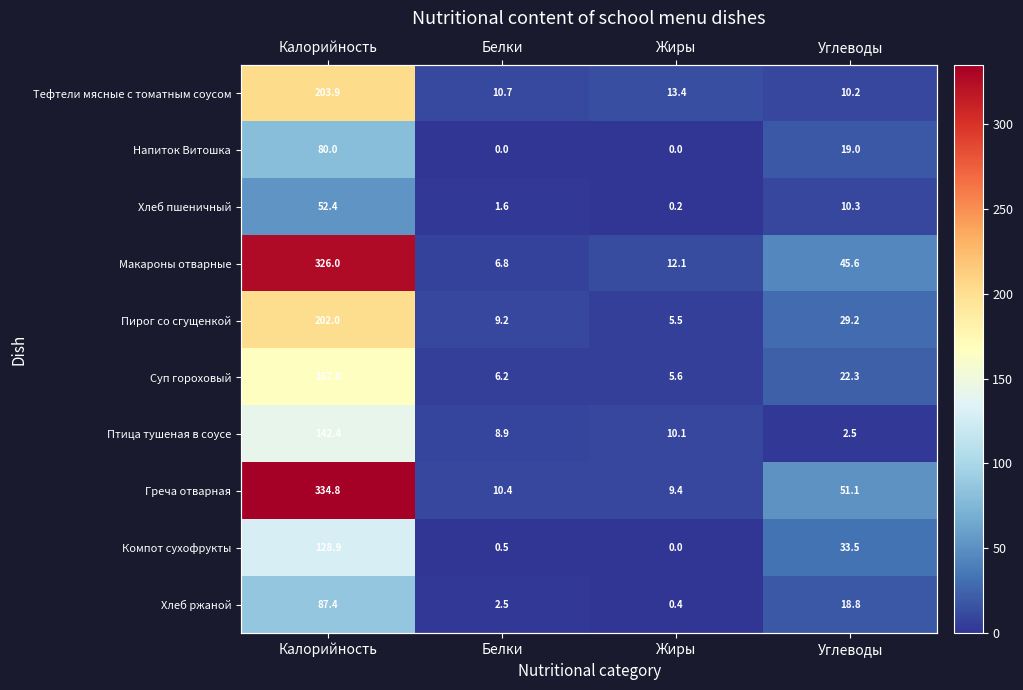

What is the difference between the maximum and minimum values in the Хлеб пшеничный series?

52.2